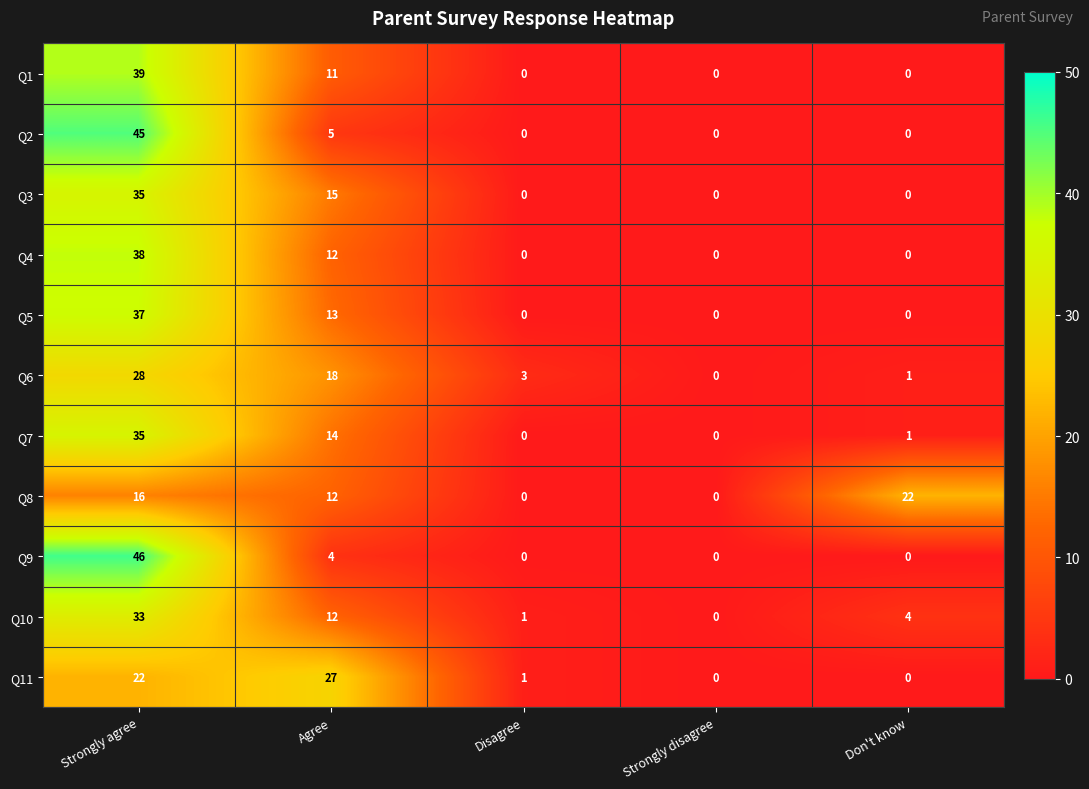

Which category has the highest value in the Q10 series?

Strongly agree